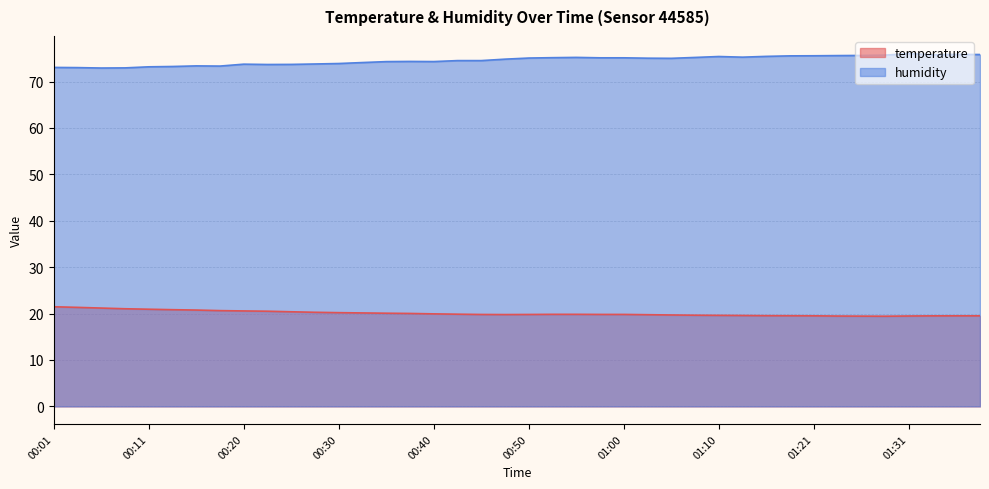

Rank the series by their maximum value, from lowest to highest.

temperature, humidity